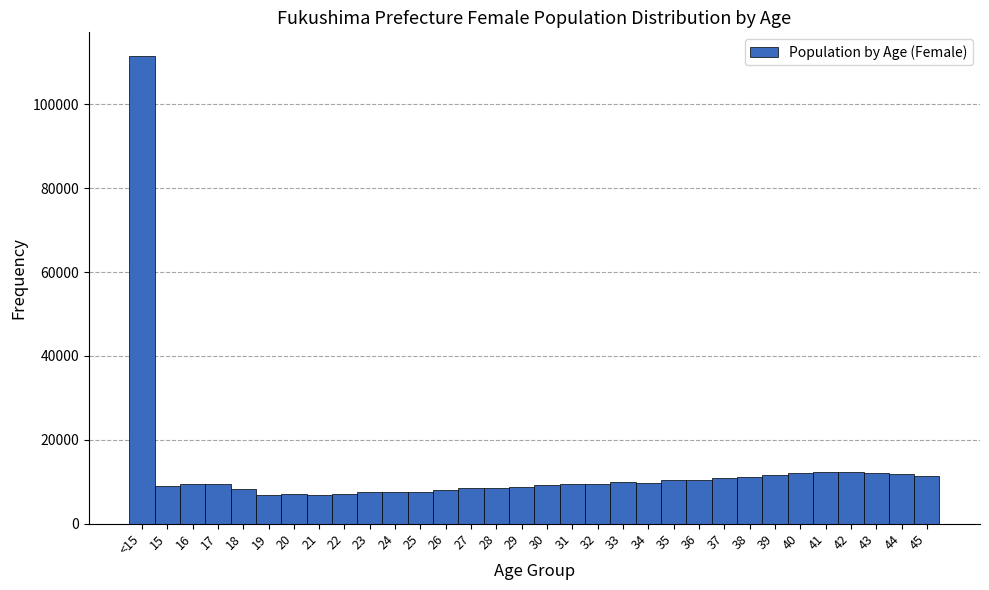

Is it true that the value at <15 is 111566?

True